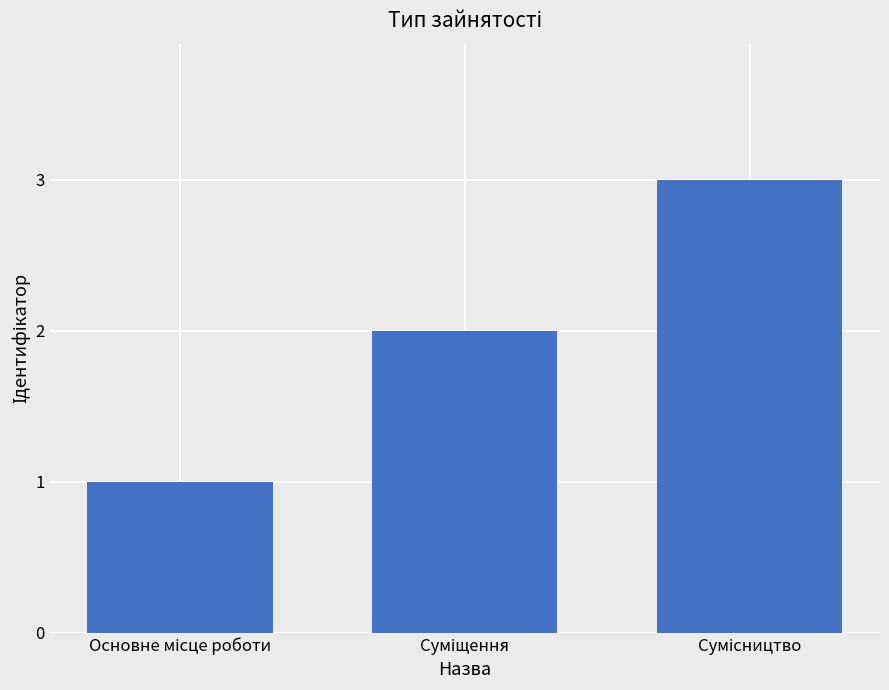

What is the sum of all values?

6